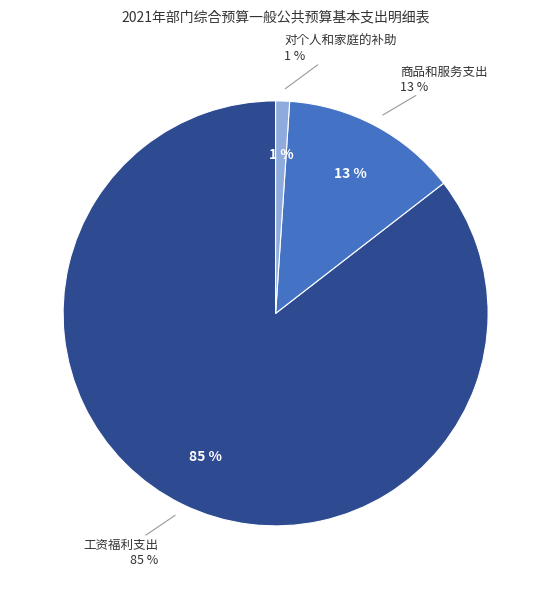

True or false: 商品和服务支出 accounts for 13% of the total.

True